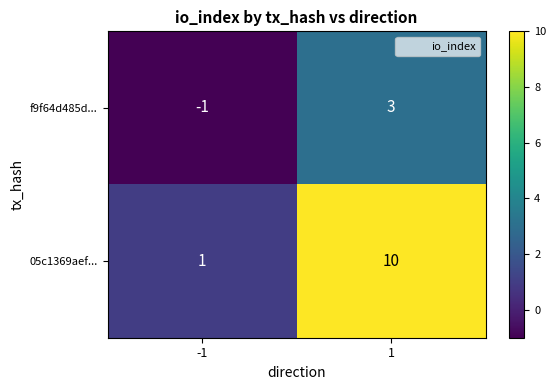

At which category does the chart reach its peak across all series?

1